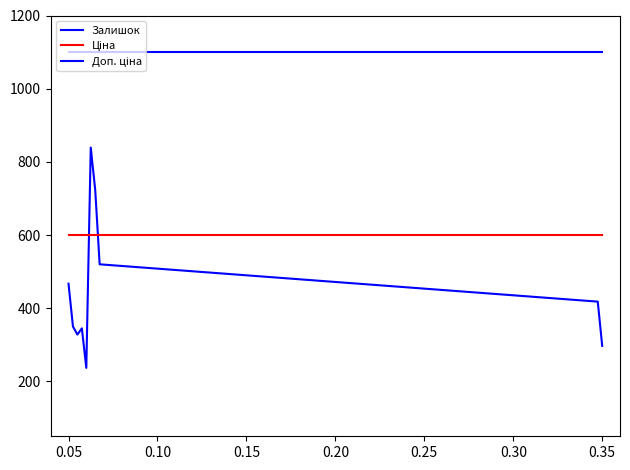

Is this an area chart (filled region under the line)?

No